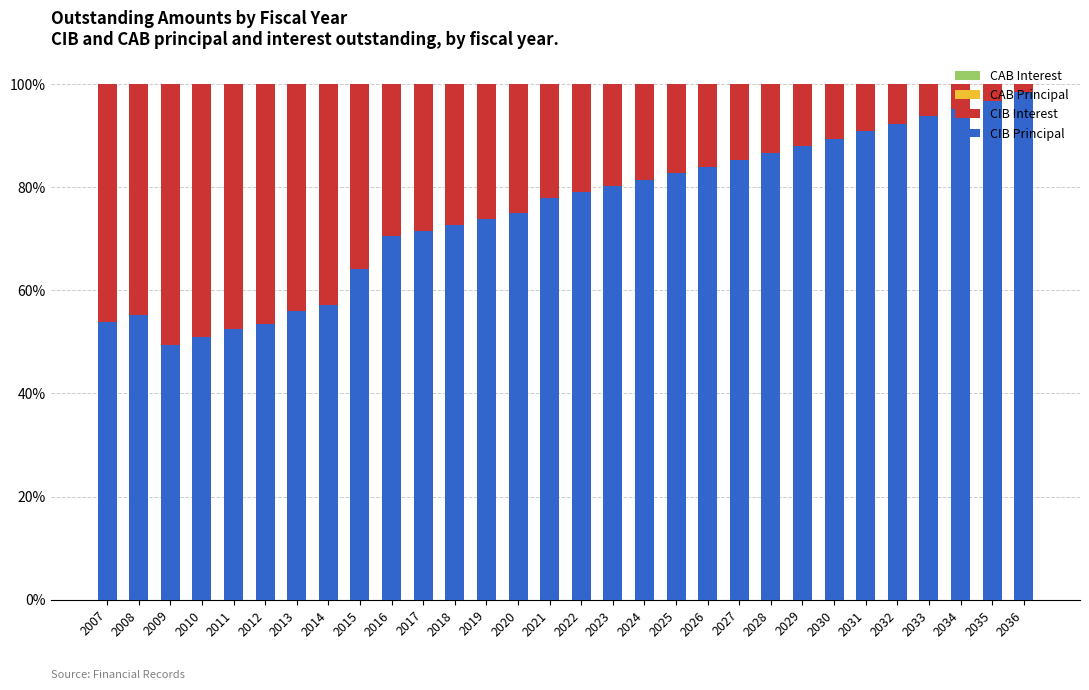

True or false: CIB Principal has a value of 20.5 at 2009.

False